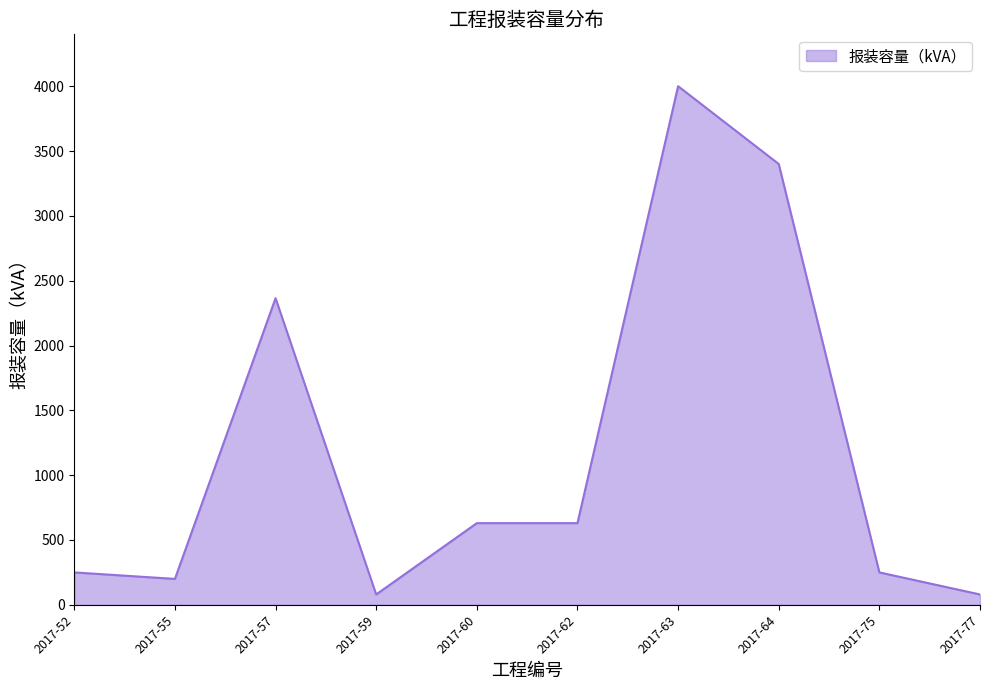

What is the maximum value shown in the chart?

4000